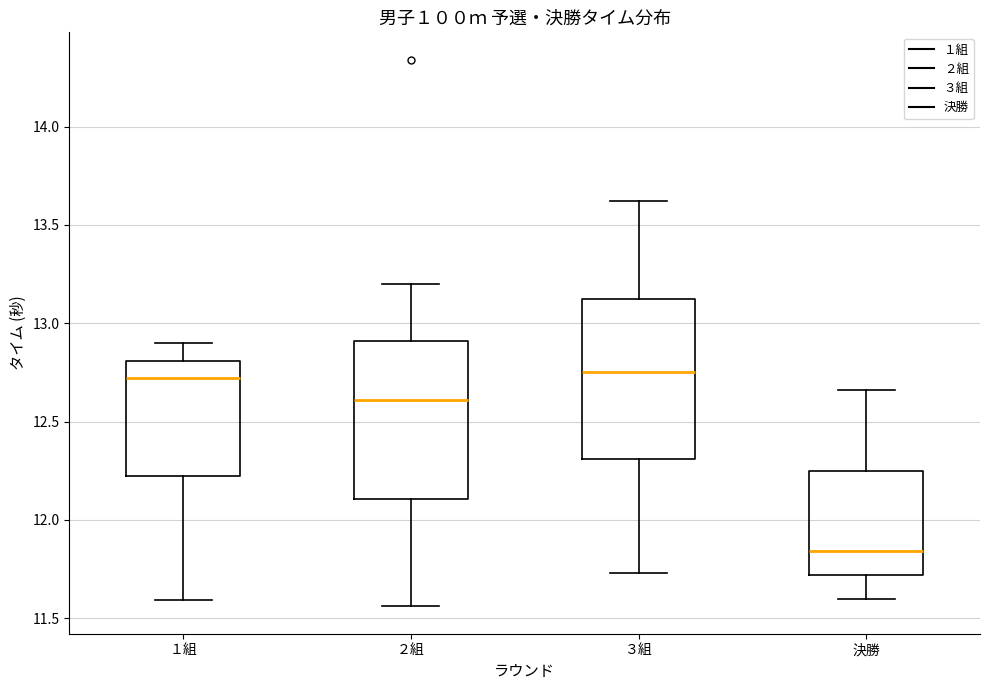

Reading left to right, read every box against the y-axis: the position of its median line, the range the box covers, and the ends of its whiskers. The values are not printed on the chart, so give them approximately, as read against the axis.

１組: median 12.70, box 12.25 to 12.80, whiskers 11.60 to 12.90
２組: median 12.60, box 12.10 to 12.90, whiskers 11.55 to 13.20
３組: median 12.75, box 12.30 to 13.15, whiskers 11.75 to 13.60
決勝: median 11.85, box 11.70 to 12.25, whiskers 11.60 to 12.65